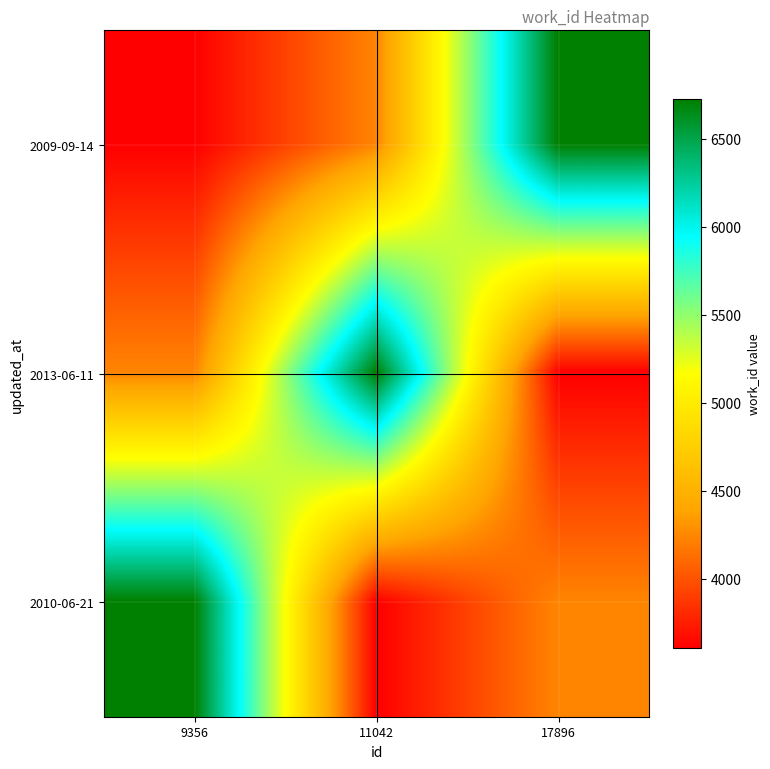

Which label corresponds to the largest value in the chart?

17896